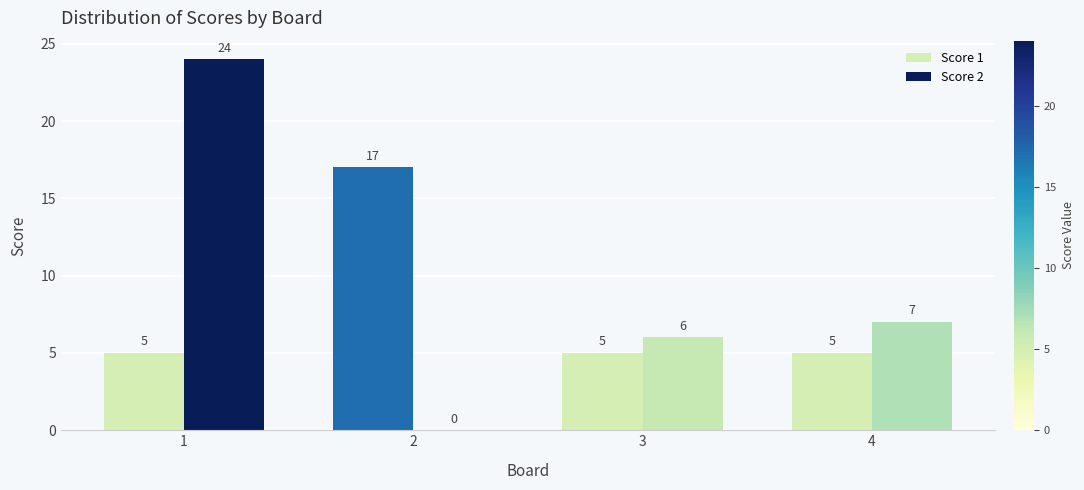

Between 1 and 3, which series saw the biggest shift?

Score 2